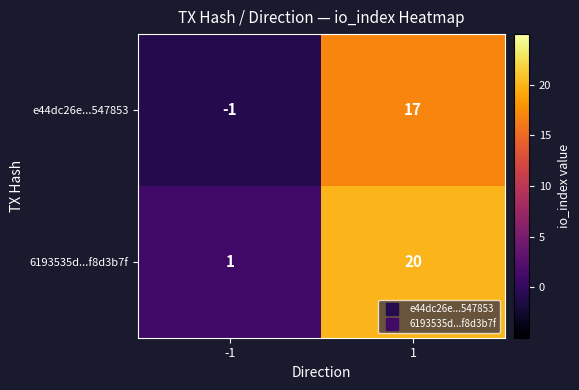

Count the number of data series in this chart.

2